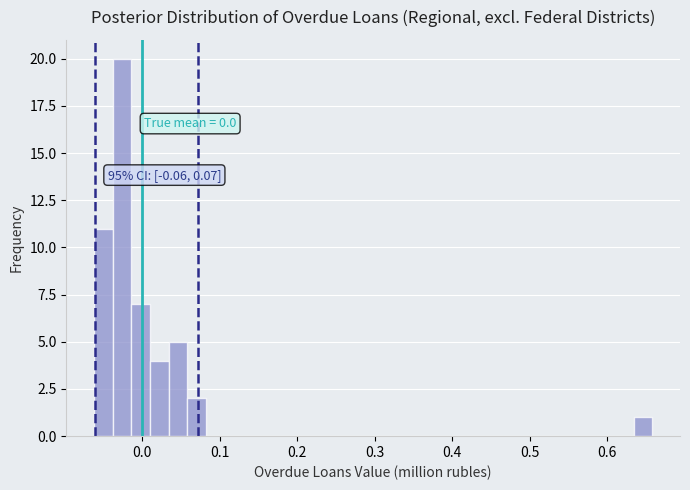

Read against the x-axis, roughly where is the centre of the tallest bar?

-0.03